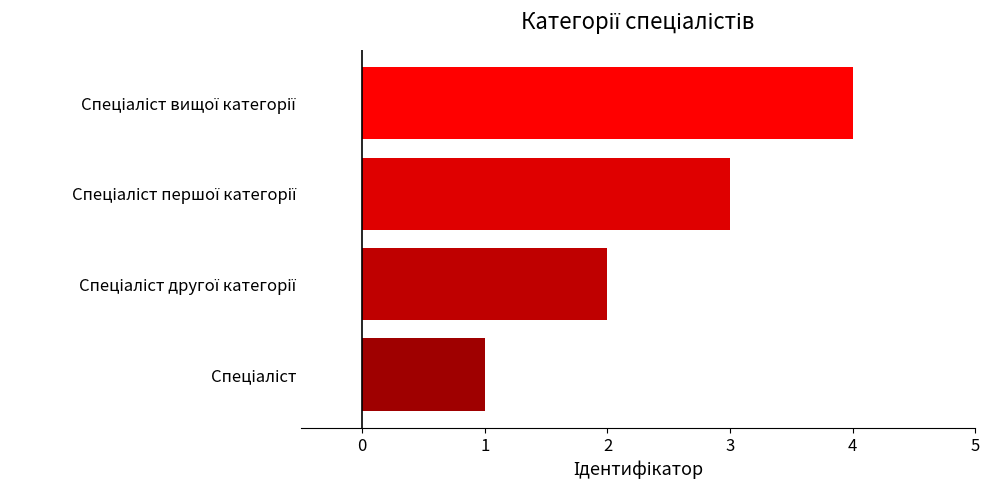

What is the difference between the maximum and minimum values?

3